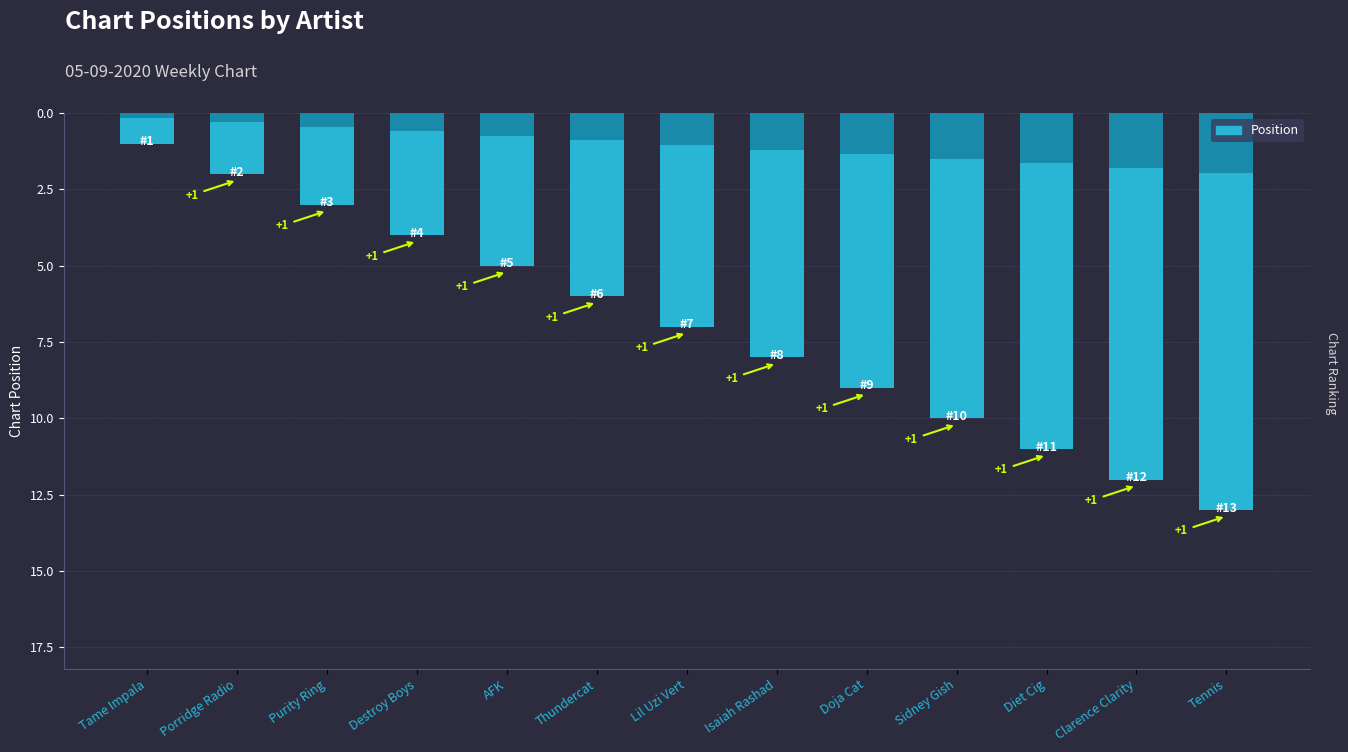

List the labels in order of value, largest first.

Tennis, Clarence Clarity, Diet Cig, Sidney Gish, Doja Cat, Isaiah Rashad, Lil Uzi Vert, Thundercat, AFK, Destroy Boys, Purity Ring, Porridge Radio, Tame Impala